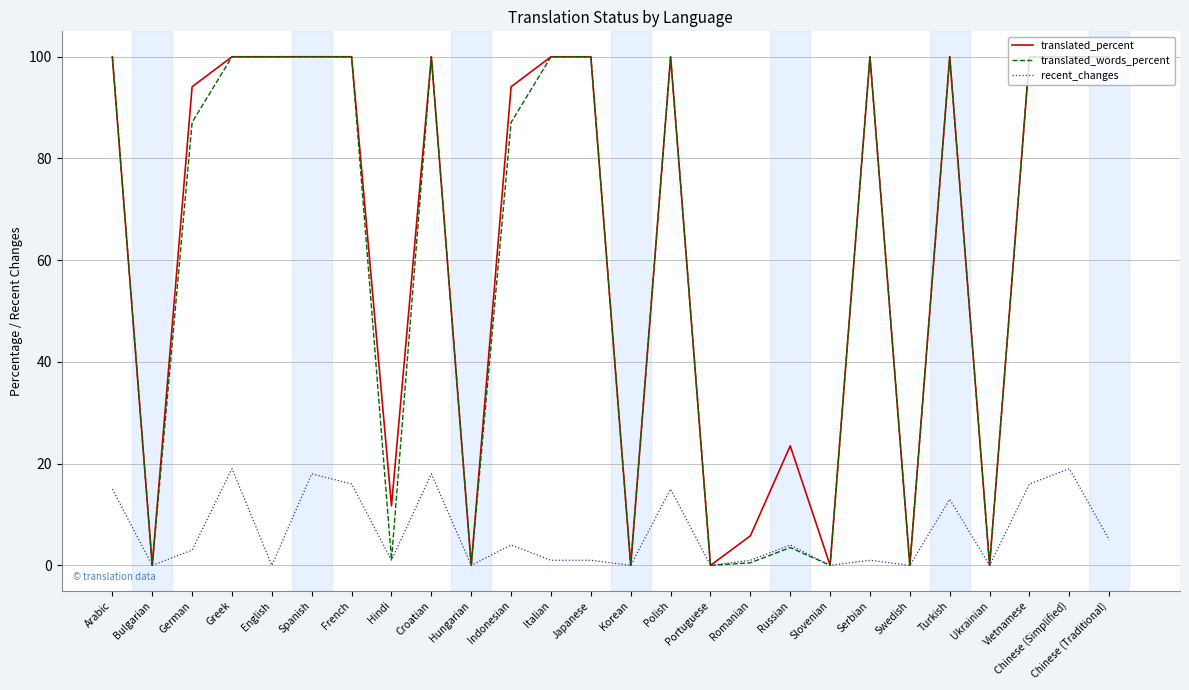

What position from the right is Greek?

23